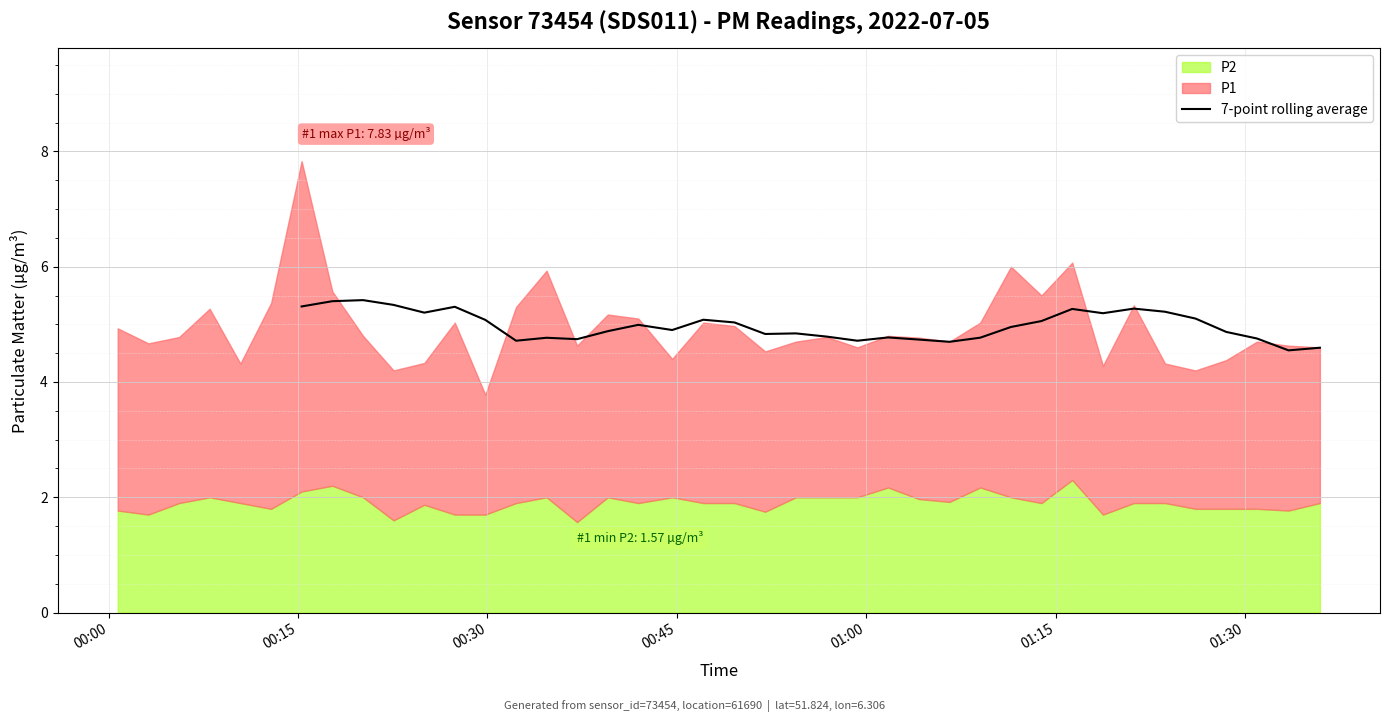

What is the minimum value for 7-point rolling average?

4.5